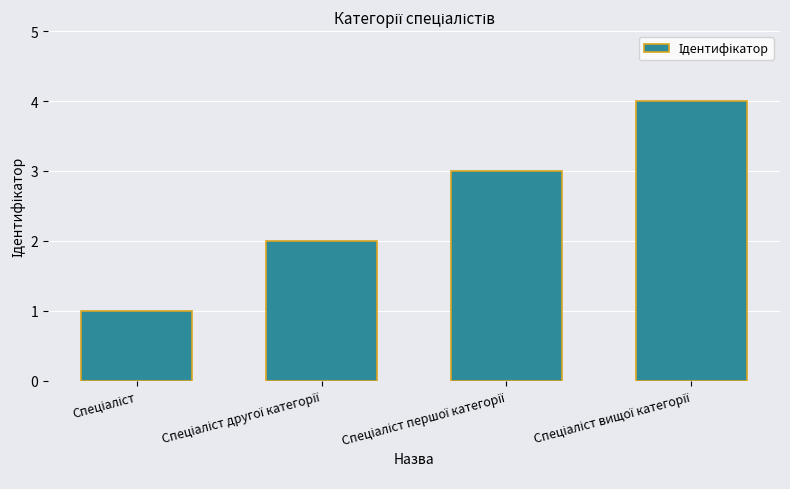

What is the difference between the maximum and minimum values?

3